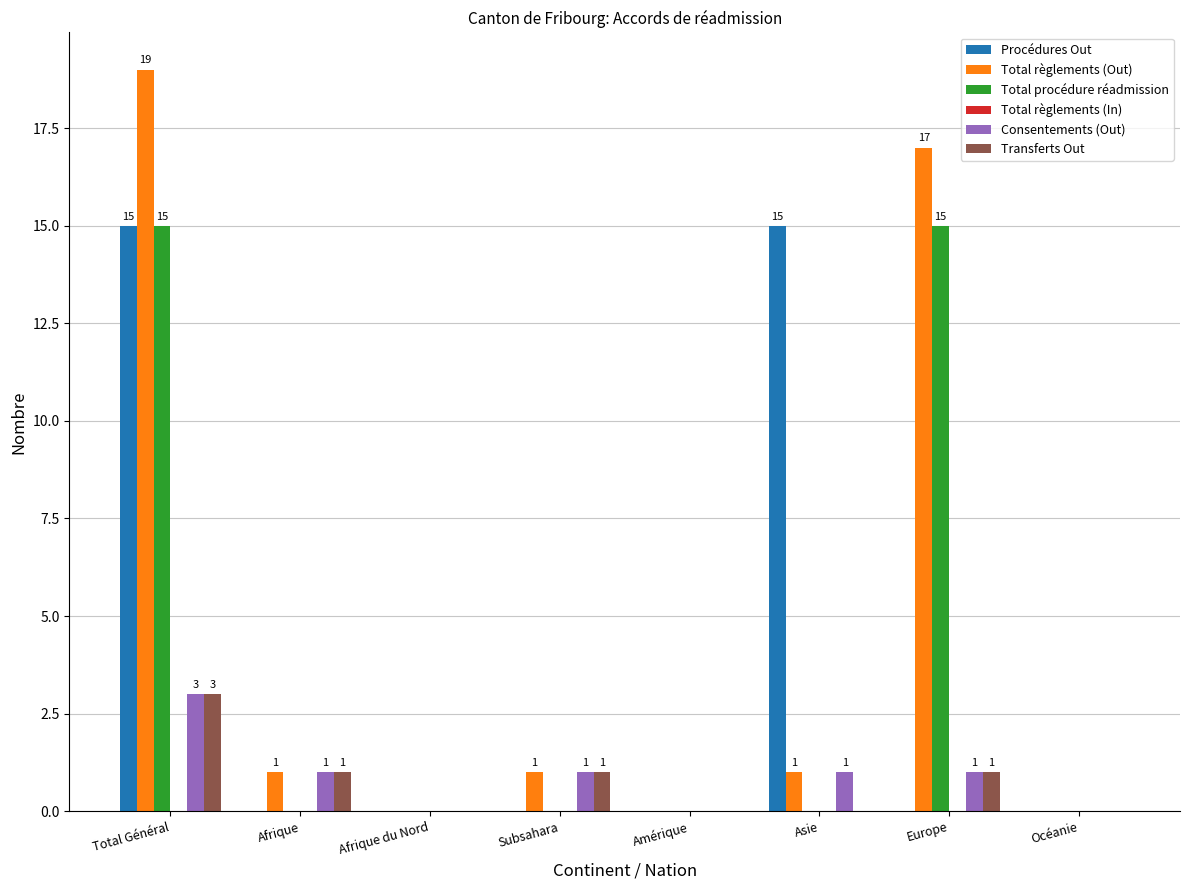

Which category has the highest value across all series?

Total Général